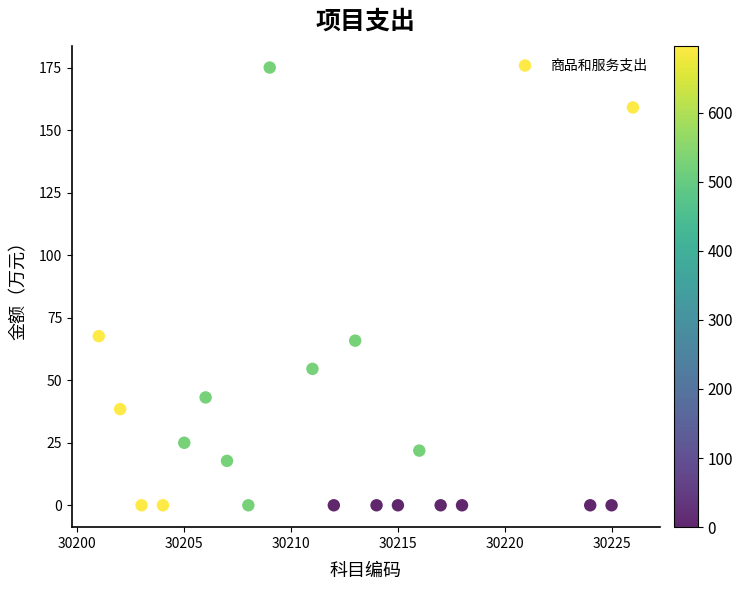

What is the range of X values (max minus min)?

25.0